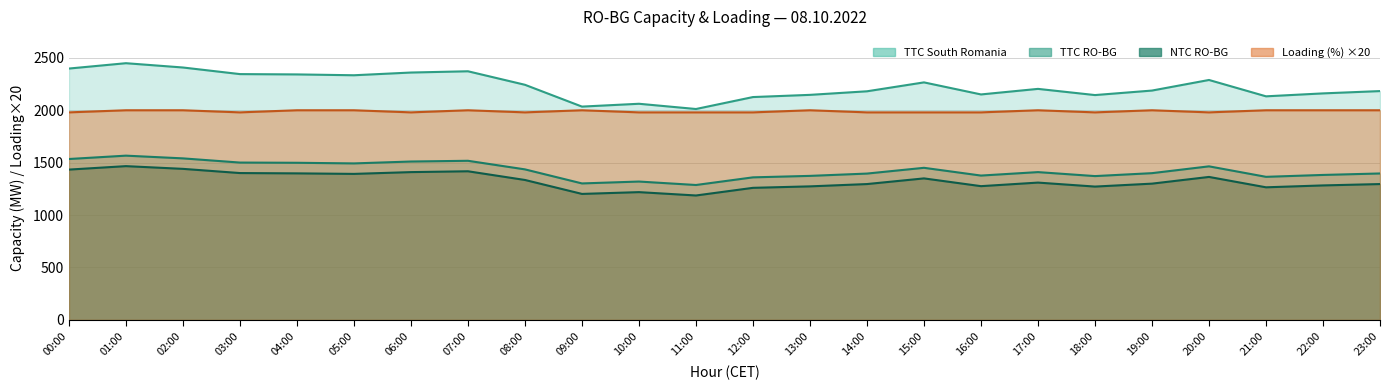

Between 07:00 and 14:00, which is larger?

07:00